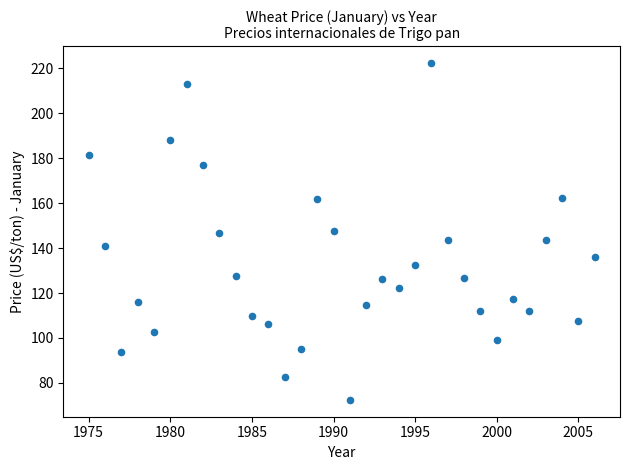

What is the range of X values (max minus min)?

31.0